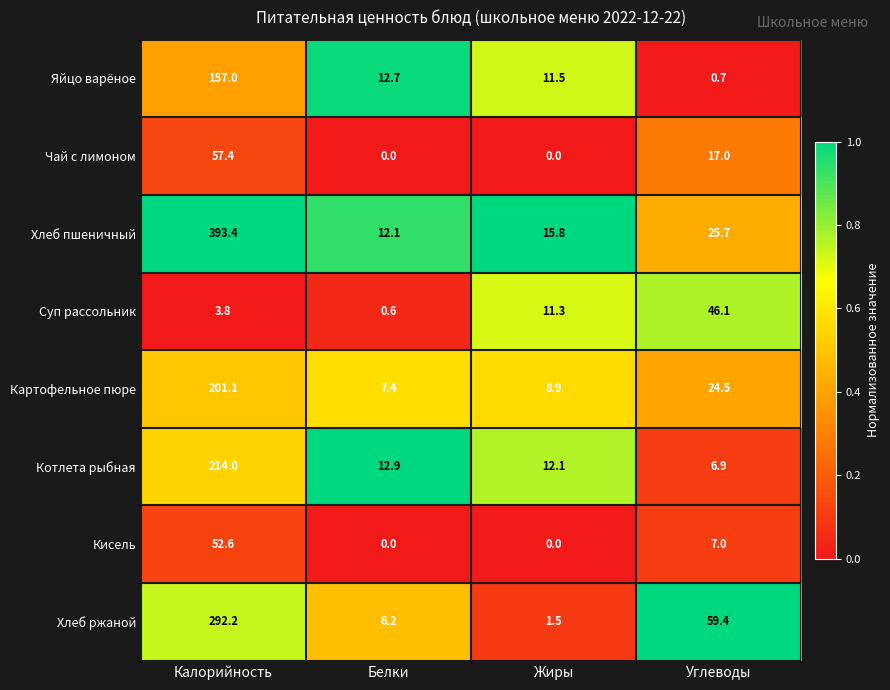

True or false: Кисель has a value of 52.6 at Калорийность.

True